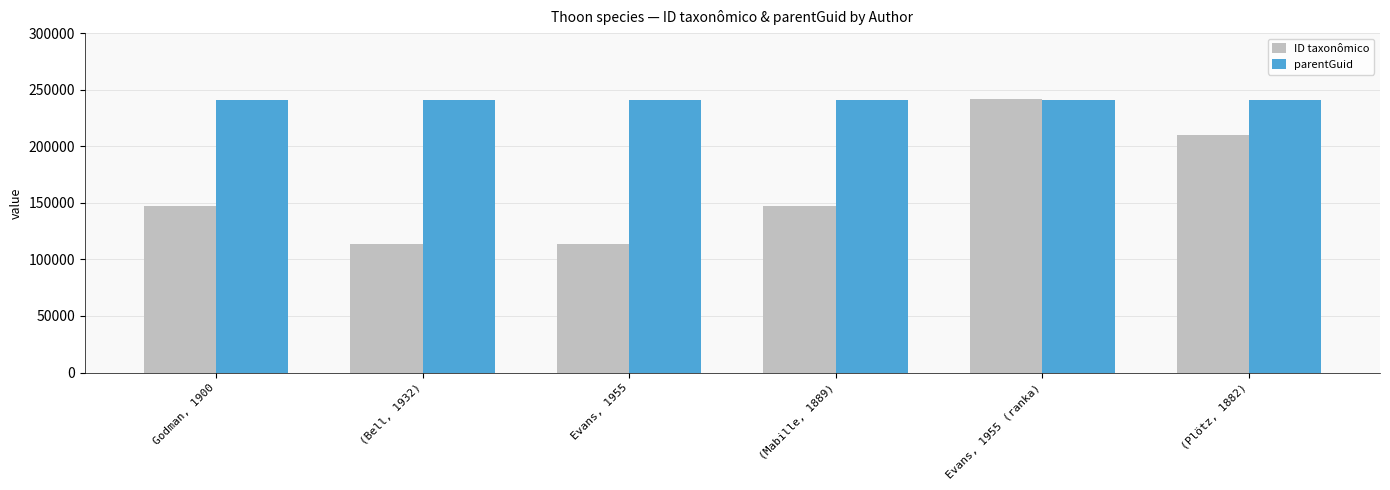

Rank the series at Godman, 1900 from highest to lowest value.

parentGuid, ID taxonômico